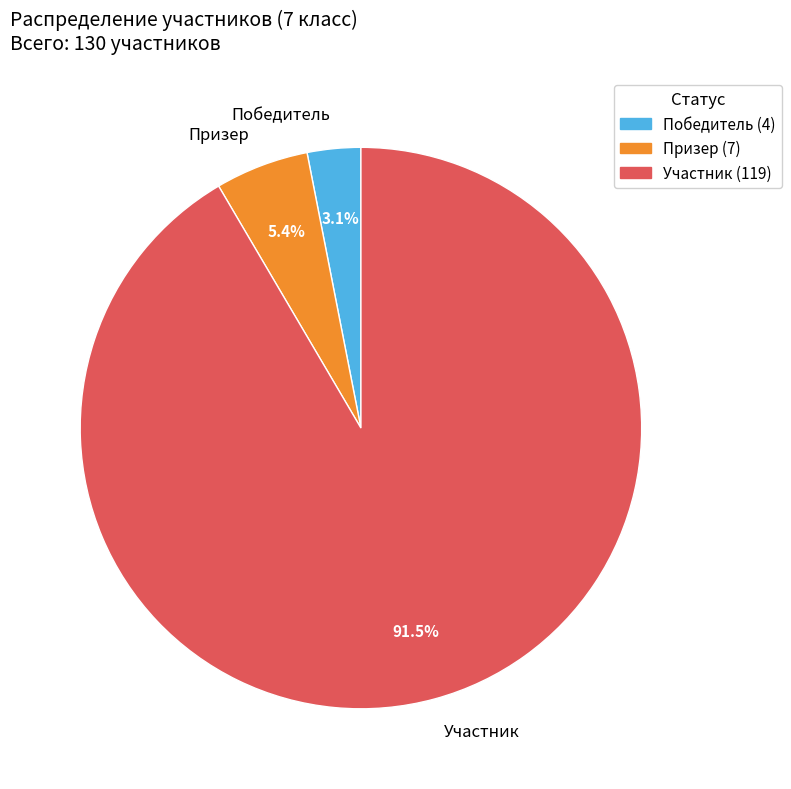

How much of the chart is everything except Участник?

8.5%